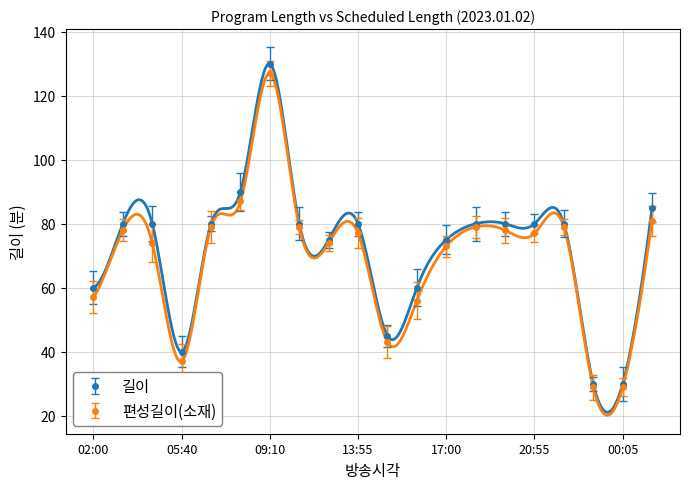

At which category does the chart reach its minimum across all series?

23:35